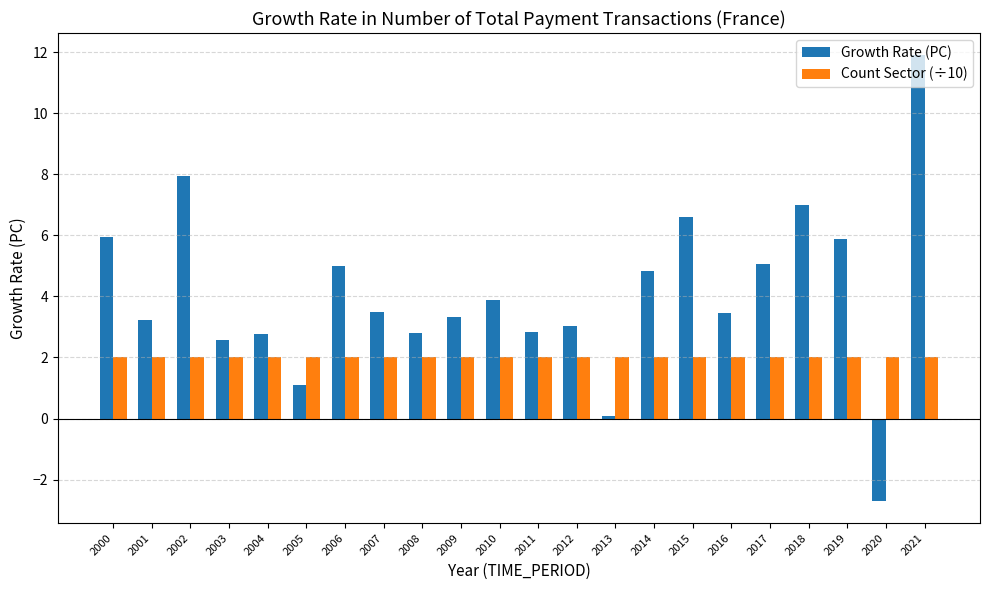

The value of Growth Rate (PC) at 2009 is 5.6. True or false?

False